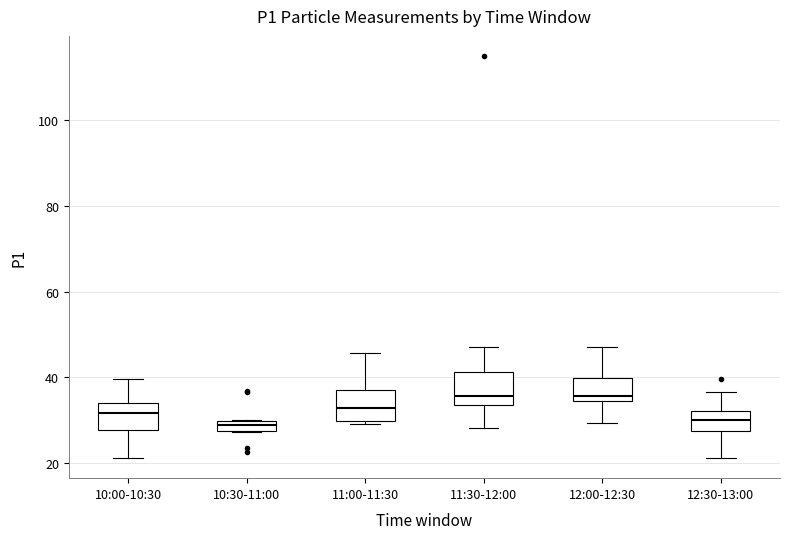

Where is the upper edge of the box for 11:00-11:30 on the y-axis? The values are not printed on the chart, so give them approximately, as read against the axis.

36